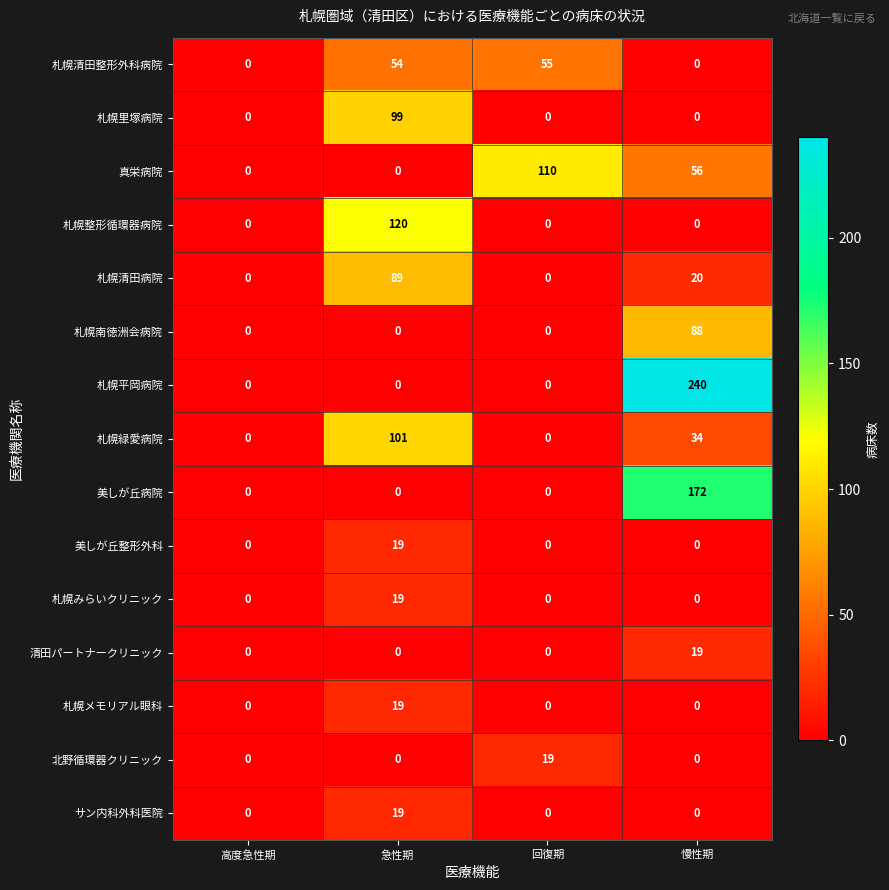

The value of 札幌南徳洲会病院 at 回復期 is 28. True or false?

False